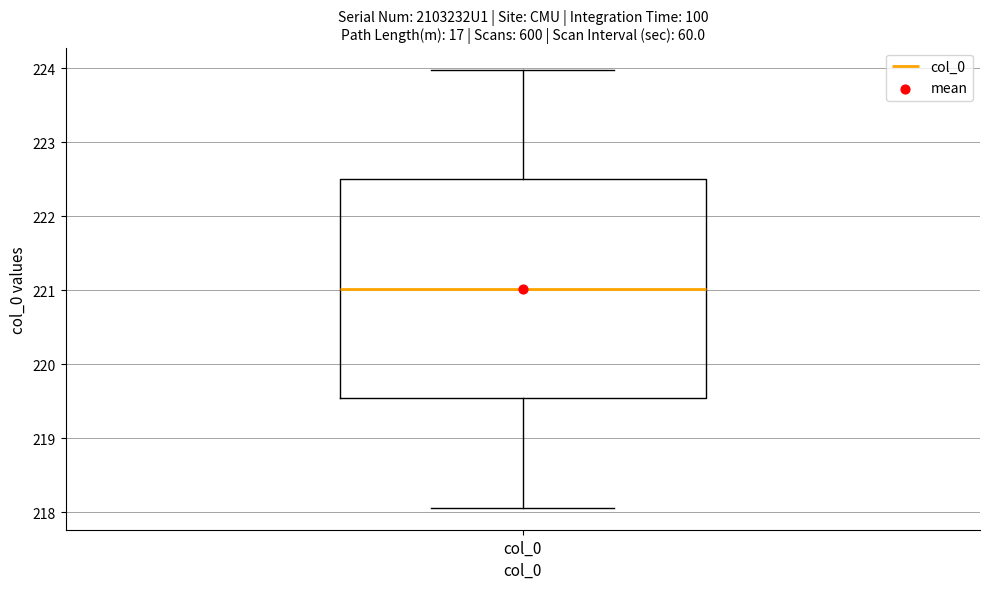

Transcribe this box plot: give where the median line is, the range the box spans, and where the two whiskers end, as read against the y-axis. The values are not printed on the chart, so give them approximately, as read against the axis.

median 221.0, box 219.5 to 222.5, whiskers 218.1 to 224.0